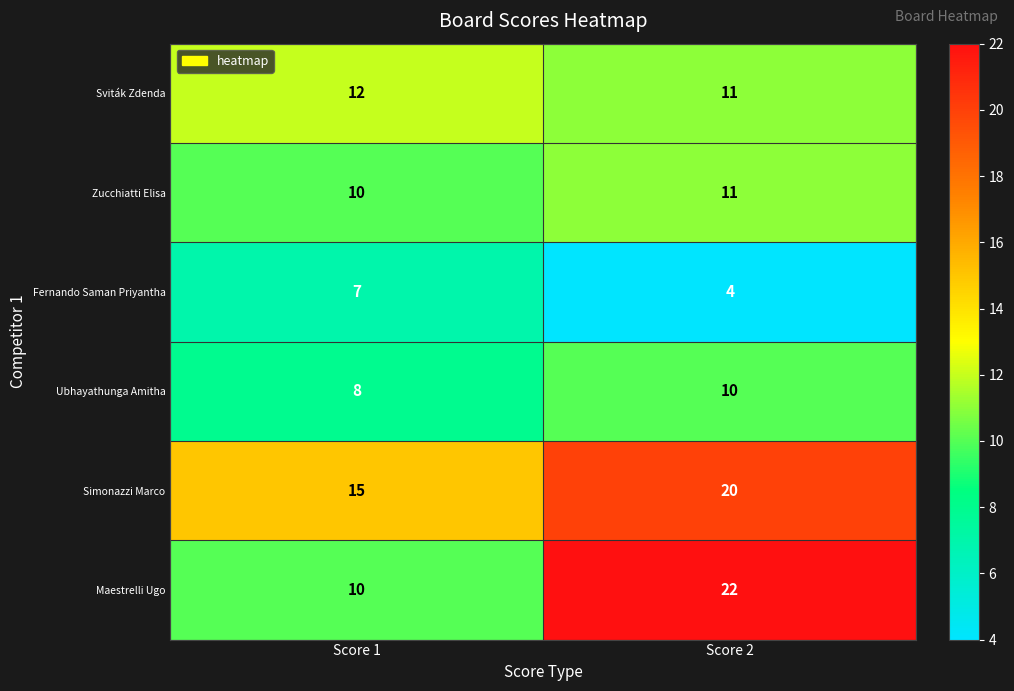

Reading left to right, transcribe all the data shown in this chart.

Sviták Zdenda: Score 1=12	Score 2=11
Zucchiatti Elisa: Score 1=10	Score 2=11
Fernando Saman Priyantha: Score 1=7	Score 2=4
Ubhayathunga Amitha: Score 1=8	Score 2=10
Simonazzi Marco: Score 1=15	Score 2=20
Maestrelli Ugo: Score 1=10	Score 2=22